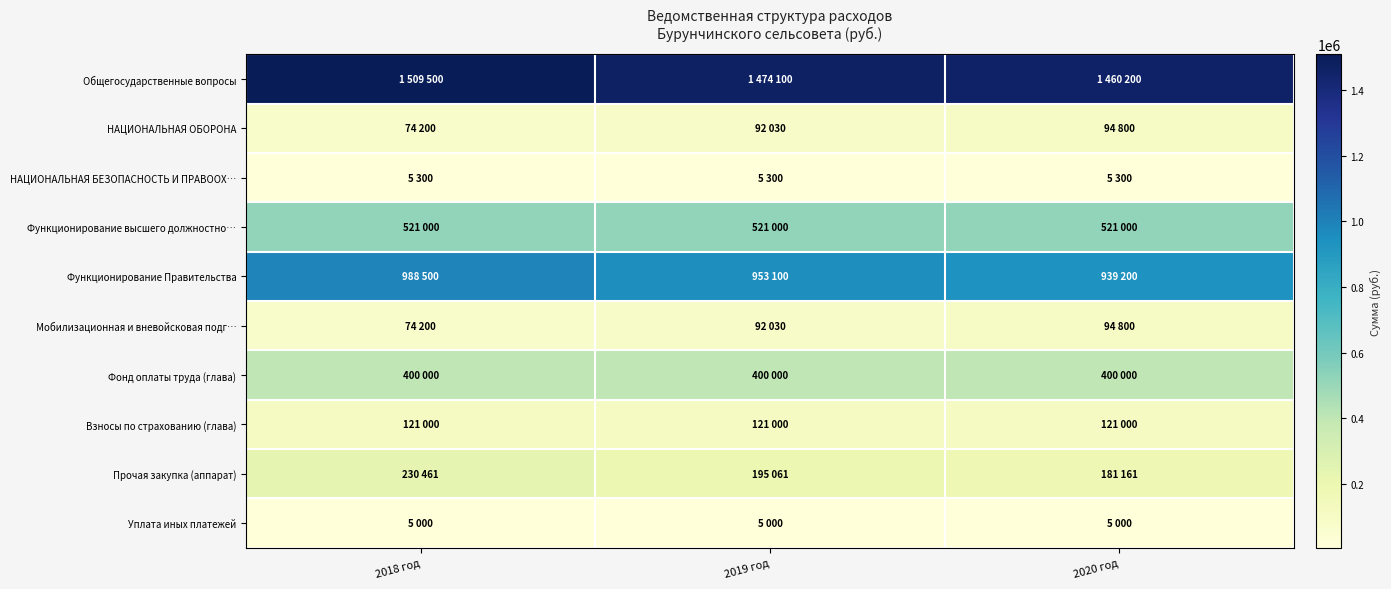

Reading left to right, extract all data points from this chart.

Общегосударственные вопросы: 2018 год=1509500	2019 год=1474100	2020 год=1460200
НАЦИОНАЛЬНАЯ ОБОРОНА: 2018 год=74200	2019 год=92030	2020 год=94800
НАЦИОНАЛЬНАЯ БЕЗОПАСНОСТЬ И ПРАВООХ…: 2018 год=5300	2019 год=5300	2020 год=5300
Функционирование высшего должностно…: 2018 год=521000	2019 год=521000	2020 год=521000
Функционирование Правительства: 2018 год=988500	2019 год=953100	2020 год=939200
Мобилизационная и вневойсковая подг…: 2018 год=74200	2019 год=92030	2020 год=94800
Фонд оплаты труда (глава): 2018 год=400000	2019 год=400000	2020 год=400000
Взносы по страхованию (глава): 2018 год=121000	2019 год=121000	2020 год=121000
Прочая закупка (аппарат): 2018 год=230461	2019 год=195061	2020 год=181161
Уплата иных платежей: 2018 год=5000	2019 год=5000	2020 год=5000